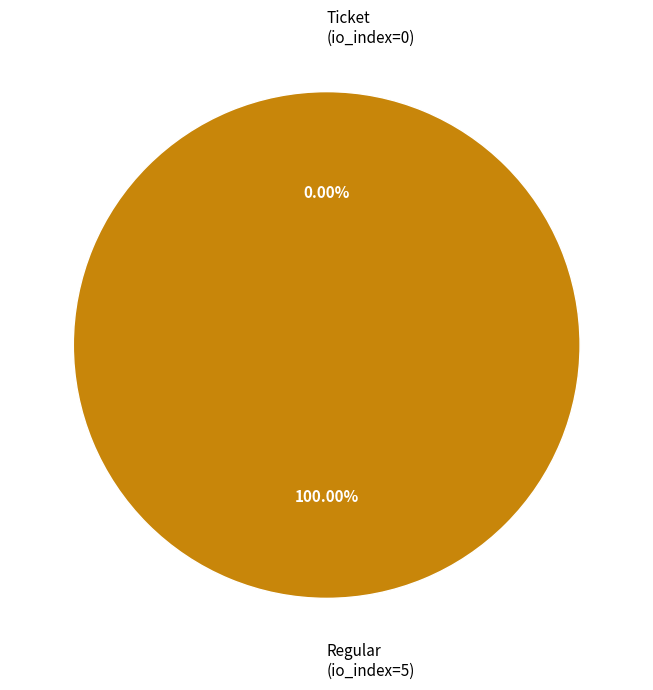

To the nearest percent, what is the difference between the largest and smallest slice percentages?

100%